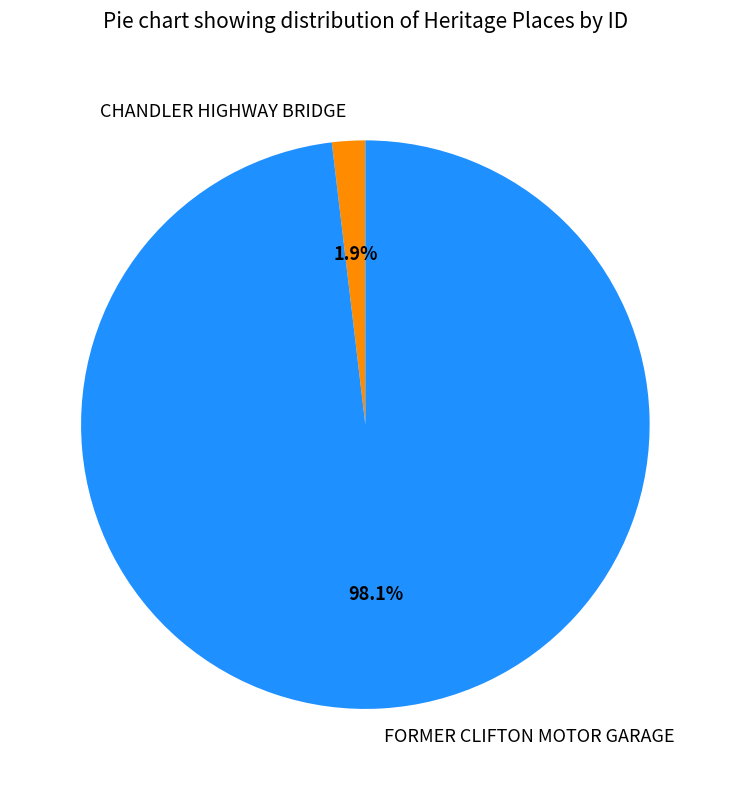

To the nearest percent, what is the average slice percentage?

50%